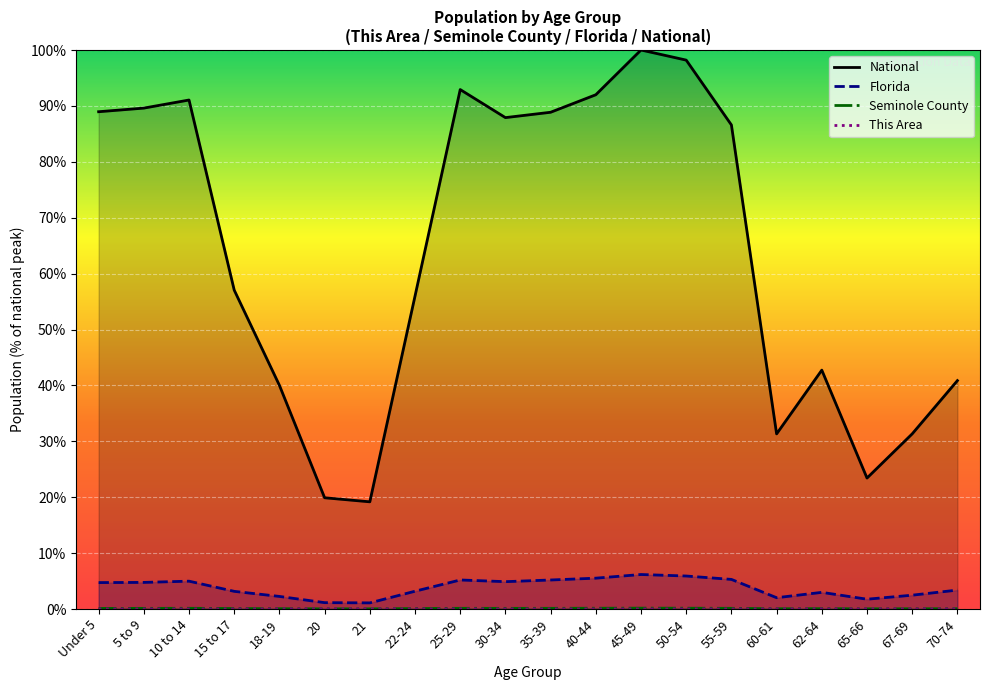

Which category has the lowest value in the Seminole County series?

20